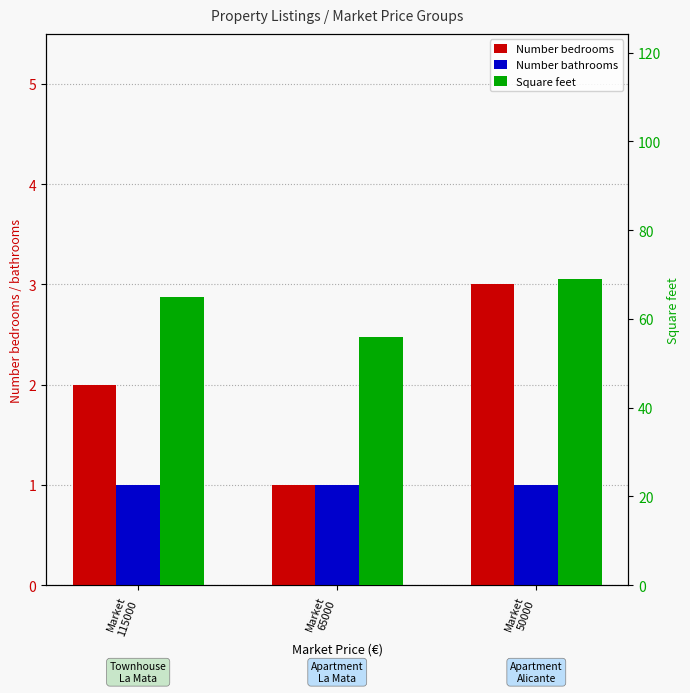

What is the maximum value for Square feet?

69